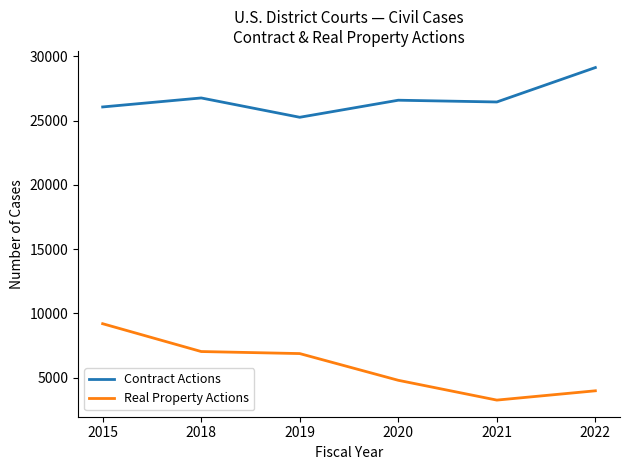

True or false: Real Property Actions has a value of 5916 at 2015.

False